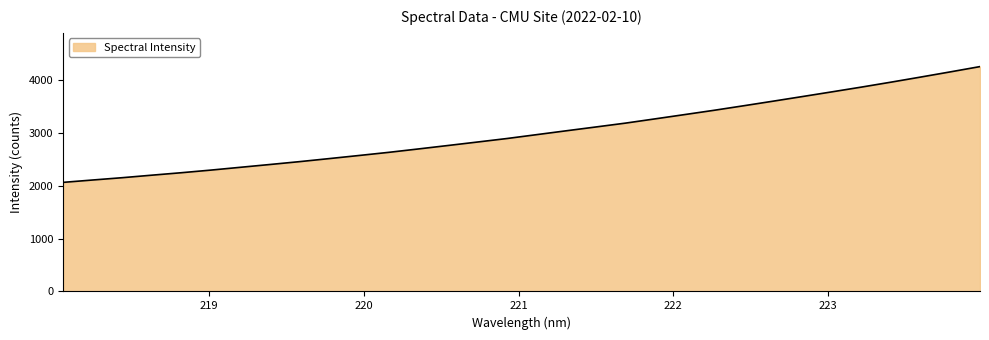

What is the minimum value shown in the chart?

2061.2